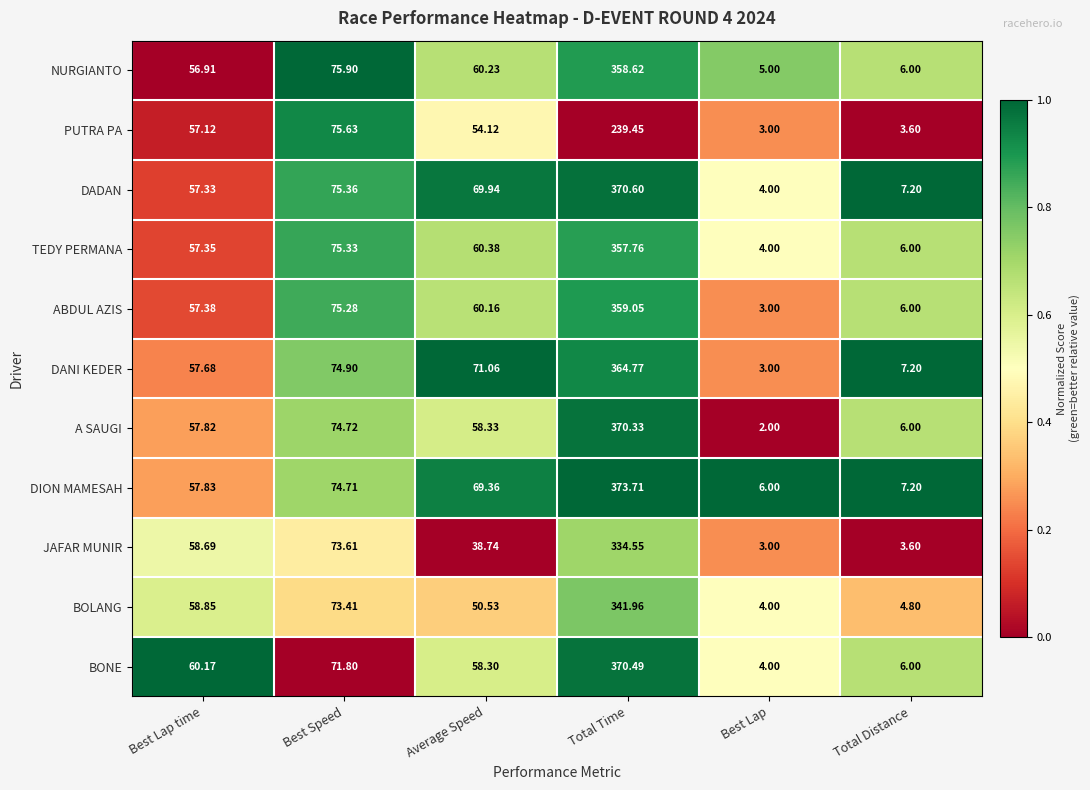

At which category does the chart reach its minimum across all series?

Best Lap